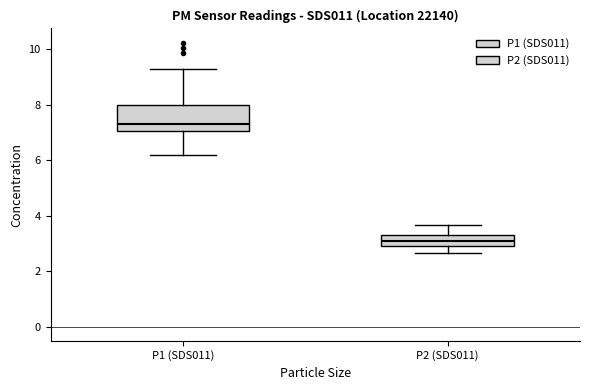

Reading left to right, read every box against the y-axis: the position of its median line, the range the box covers, and the ends of its whiskers. The values are not printed on the chart, so give them approximately, as read against the axis.

P1 (SDS011): median 7.2, box 7.0 to 8.0, whiskers 6.2 to 9.2
P2 (SDS011): median 3.0 (inside the box), box 3.0 to 3.2, whiskers 2.6 to 3.6